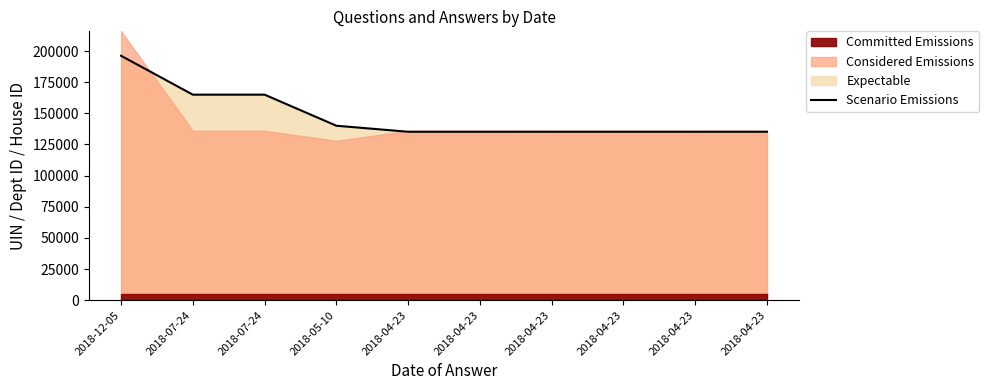

How many values exceed 135222?

4